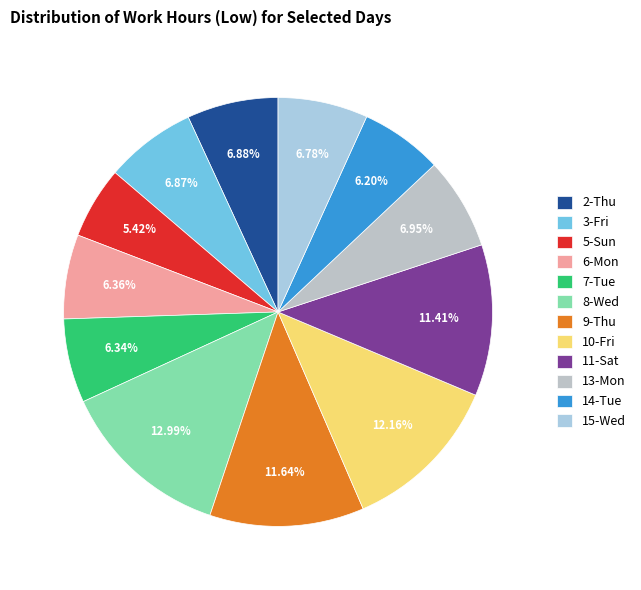

True or false: 13-Mon accounts for 7% of the total.

True